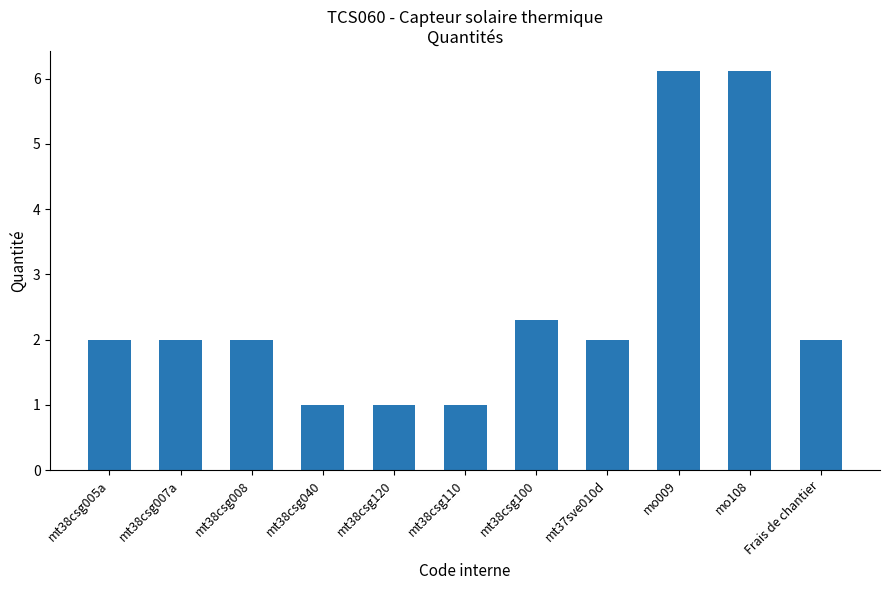

Reading left to right, extract all data points from this chart.

2.0	2.0	2.0	1.0	1.0	1.0	2.3	2.0	6.1	6.1	2.0